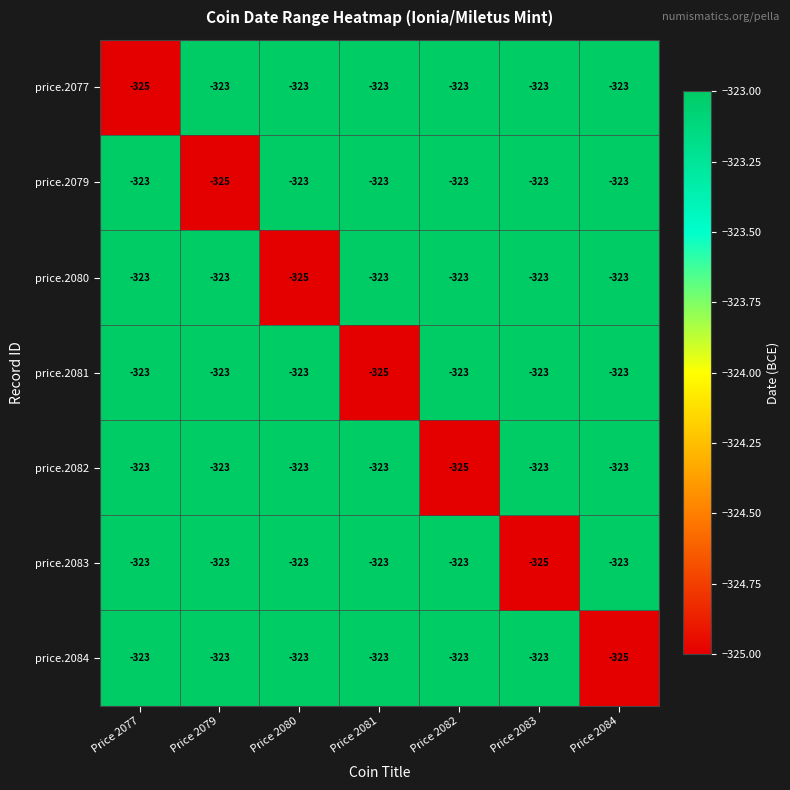

What is the sum of the price.2082 values at Price 2080 and Price 2083?

-646